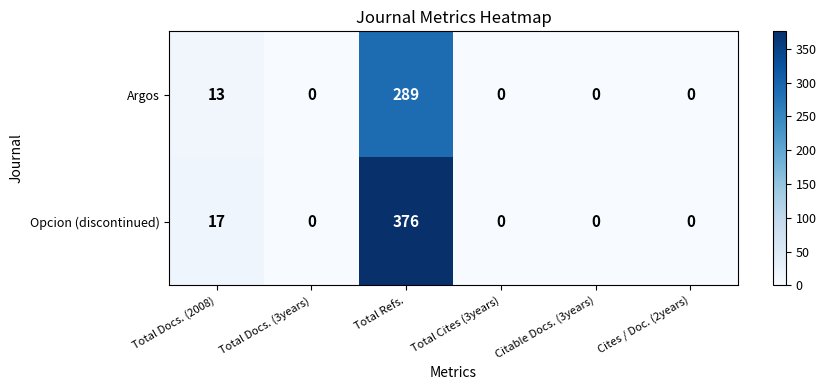

Rank the series by their maximum value, from lowest to highest.

Argos, Opcion (discontinued)